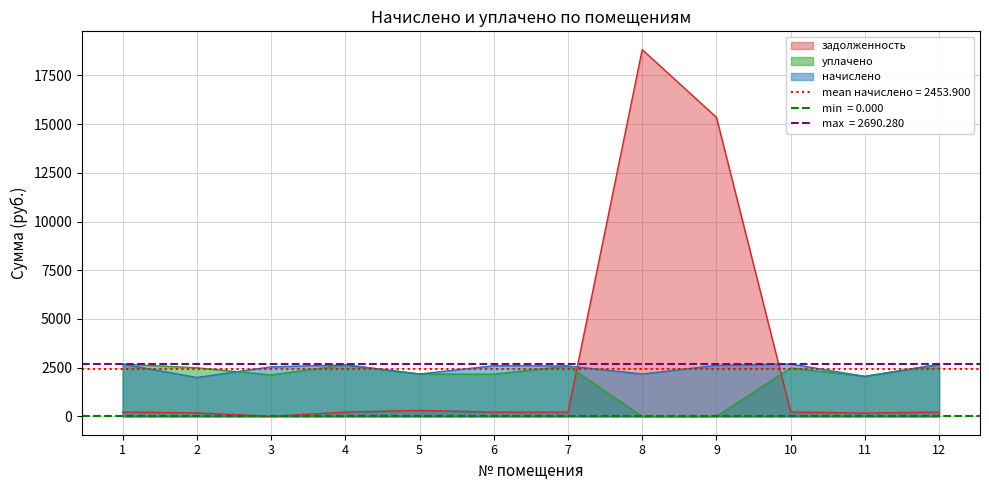

The value of начислено at 12 is 4136.2. True or false?

False